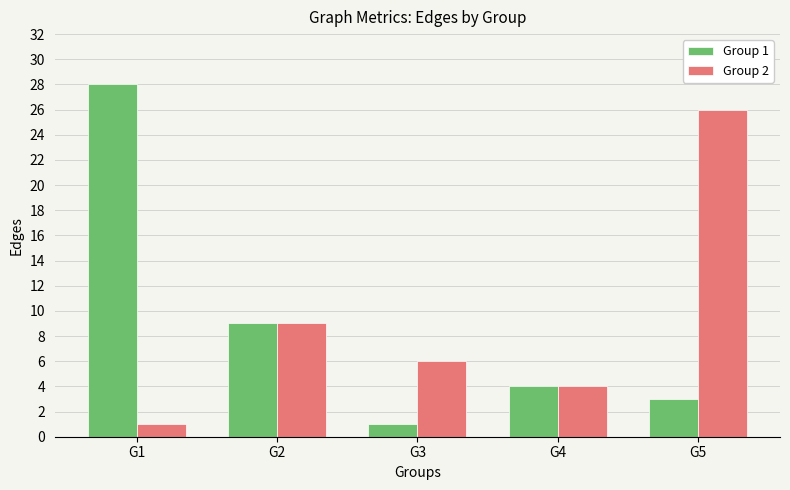

What is the total value across all series at G4?

8